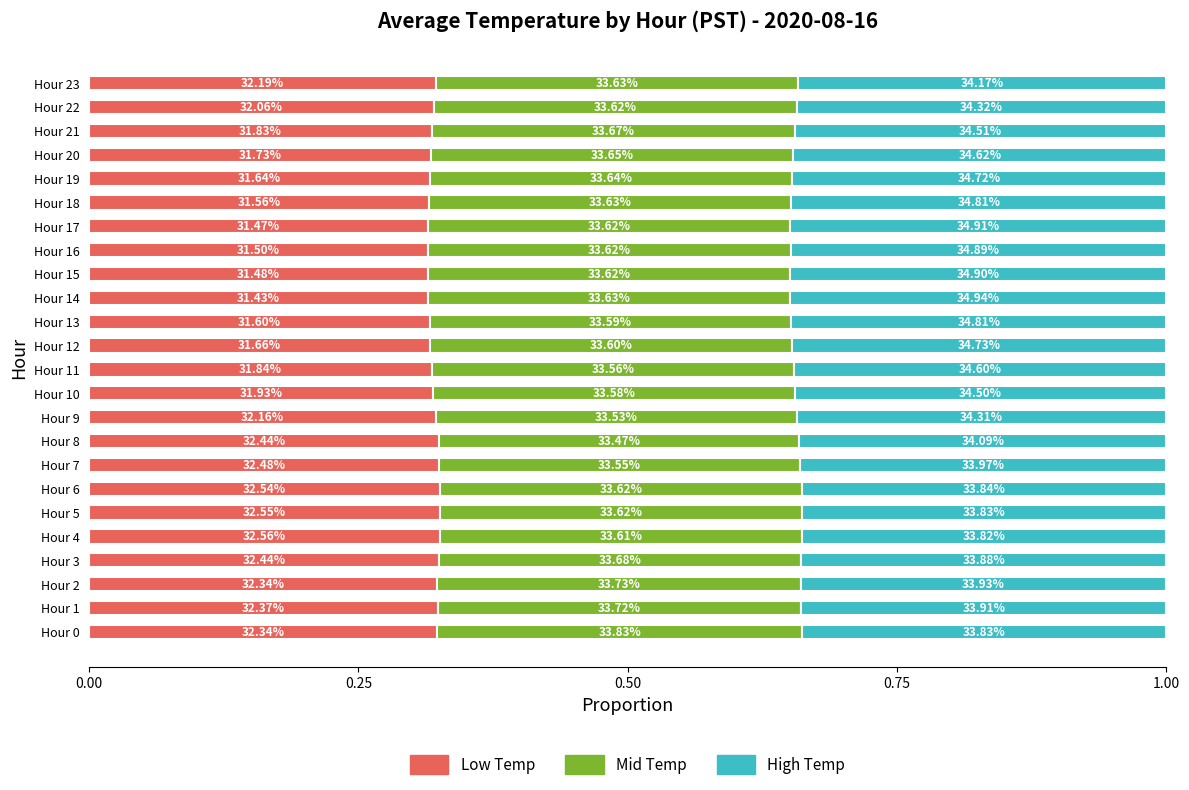

What are all the series names shown in the legend?

Low Temp, Mid Temp, High Temp